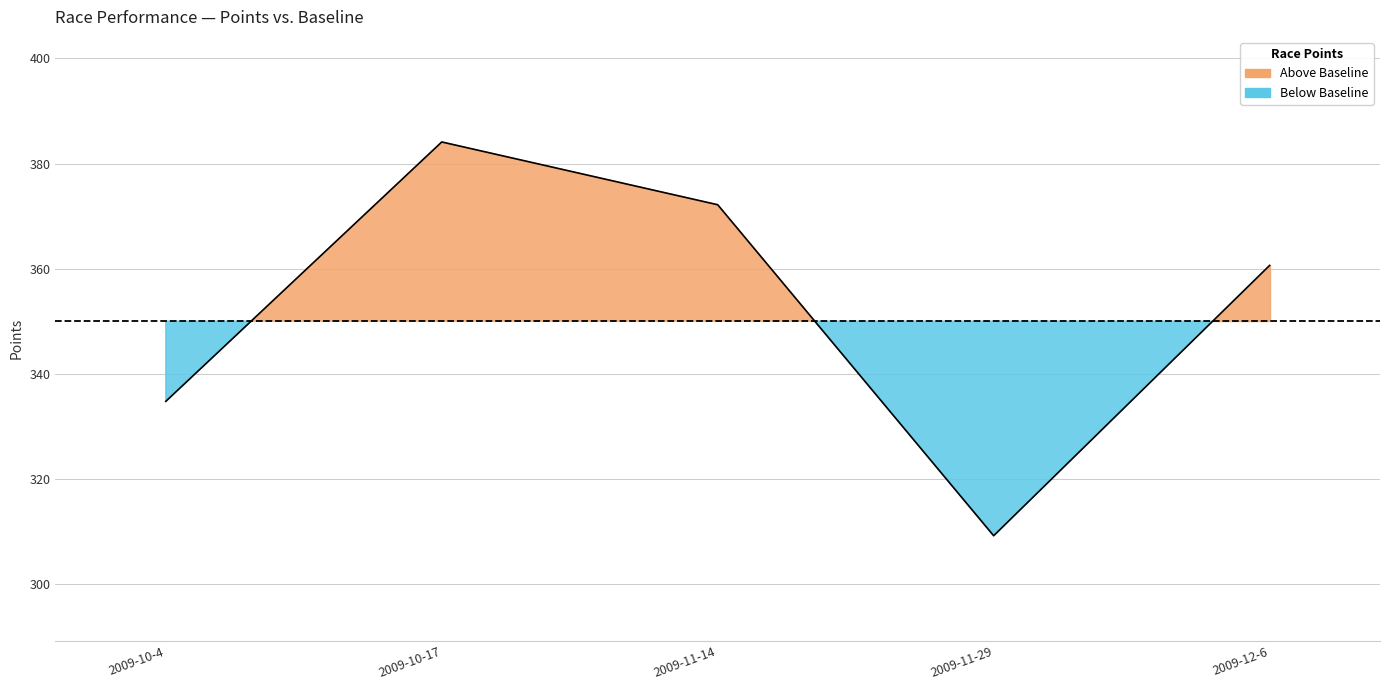

True or false: the data has more than 1 interior local peaks.

False